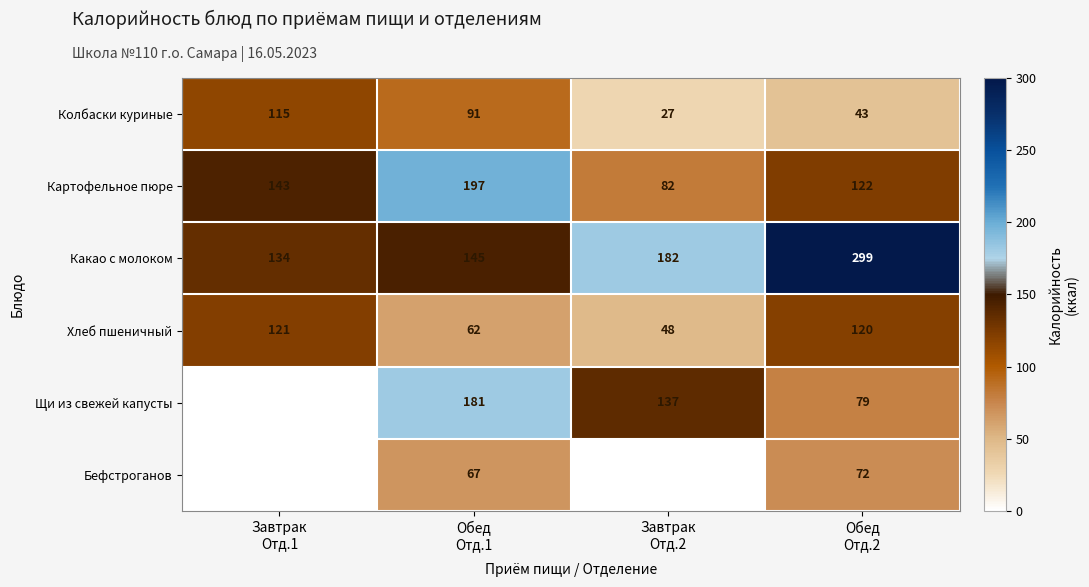

What is the minimum value for Колбаски куриные?

27